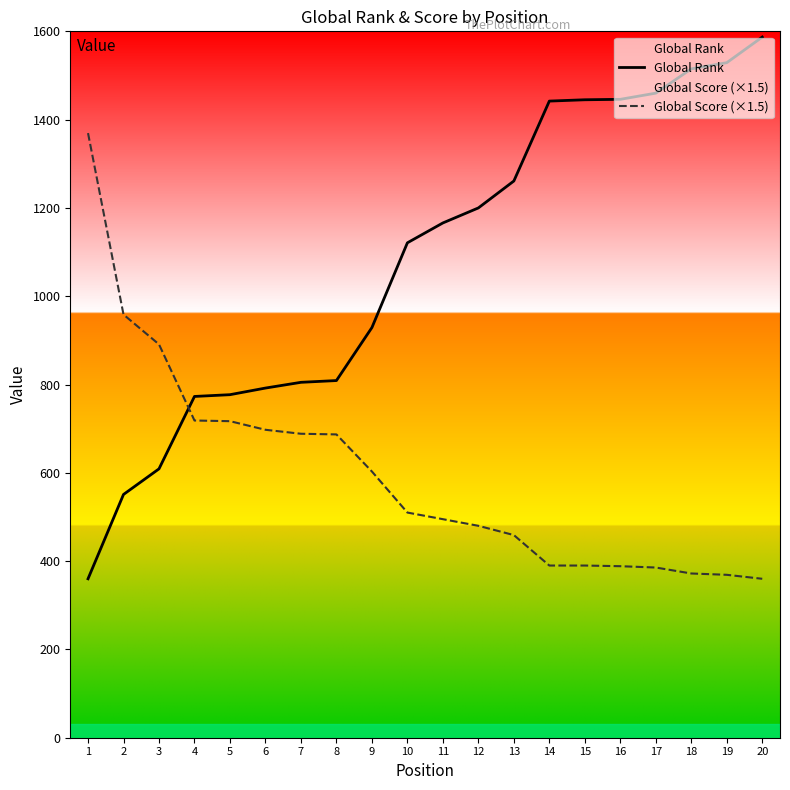

Does the chart display data point markers on the line(s)?

No